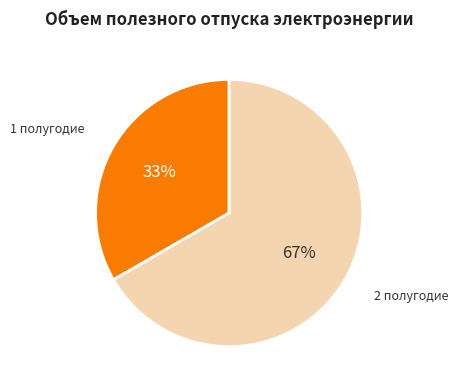

Approximately how many times larger is the value at 2 полугодие compared to 1 полугодие?

2.0